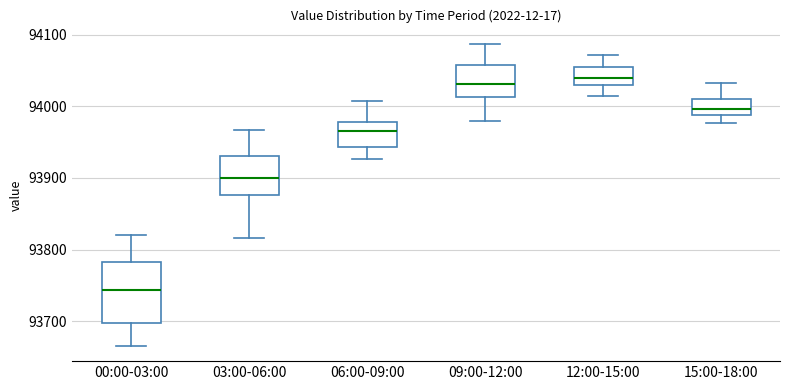

Which box is the tallest, from its lower edge to its upper edge?

00:00-03:00